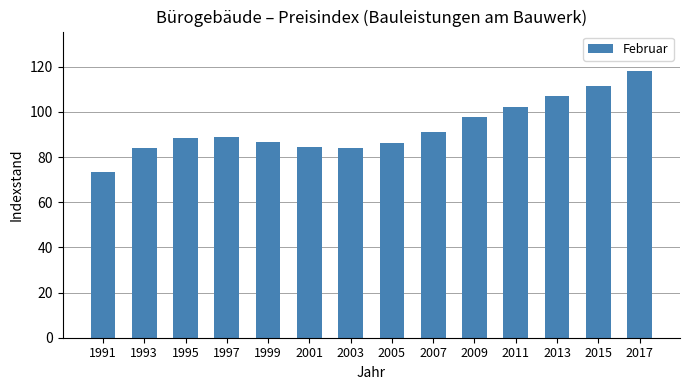

Which label corresponds to the largest value in the chart?

2017